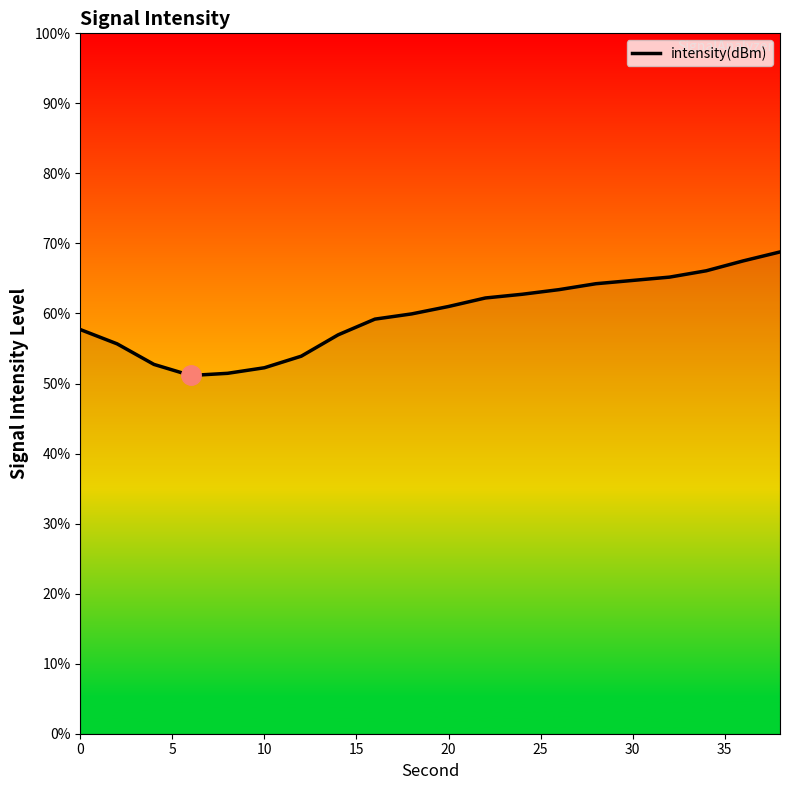

How many values exceed 61?

10